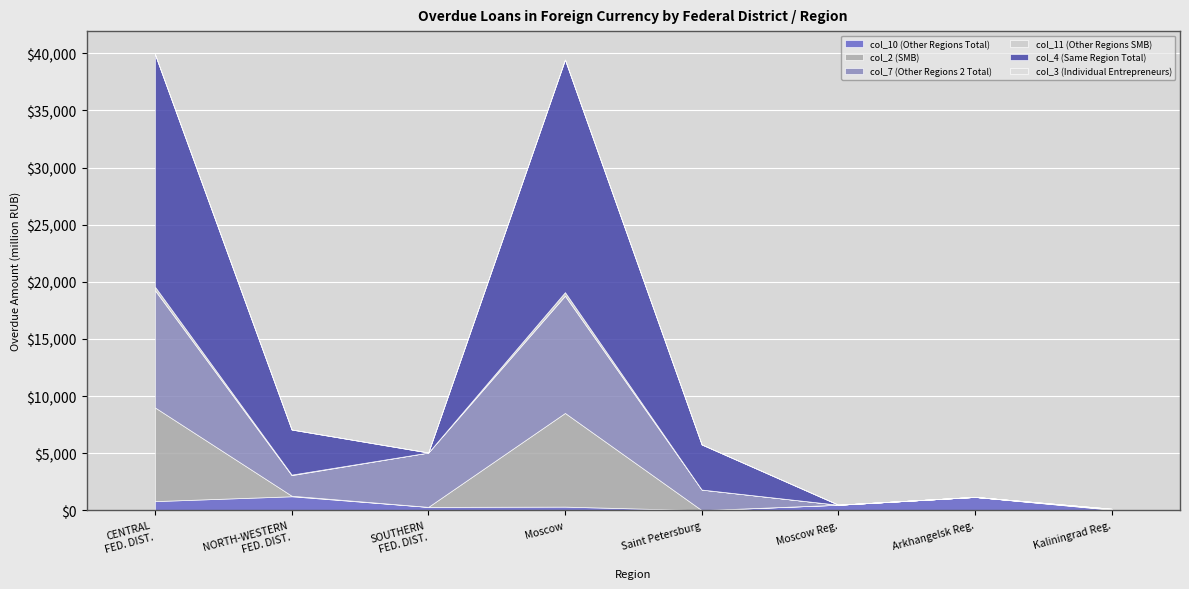

The value of col_2 (SMB) at Moscow Region is 1. True or false?

True